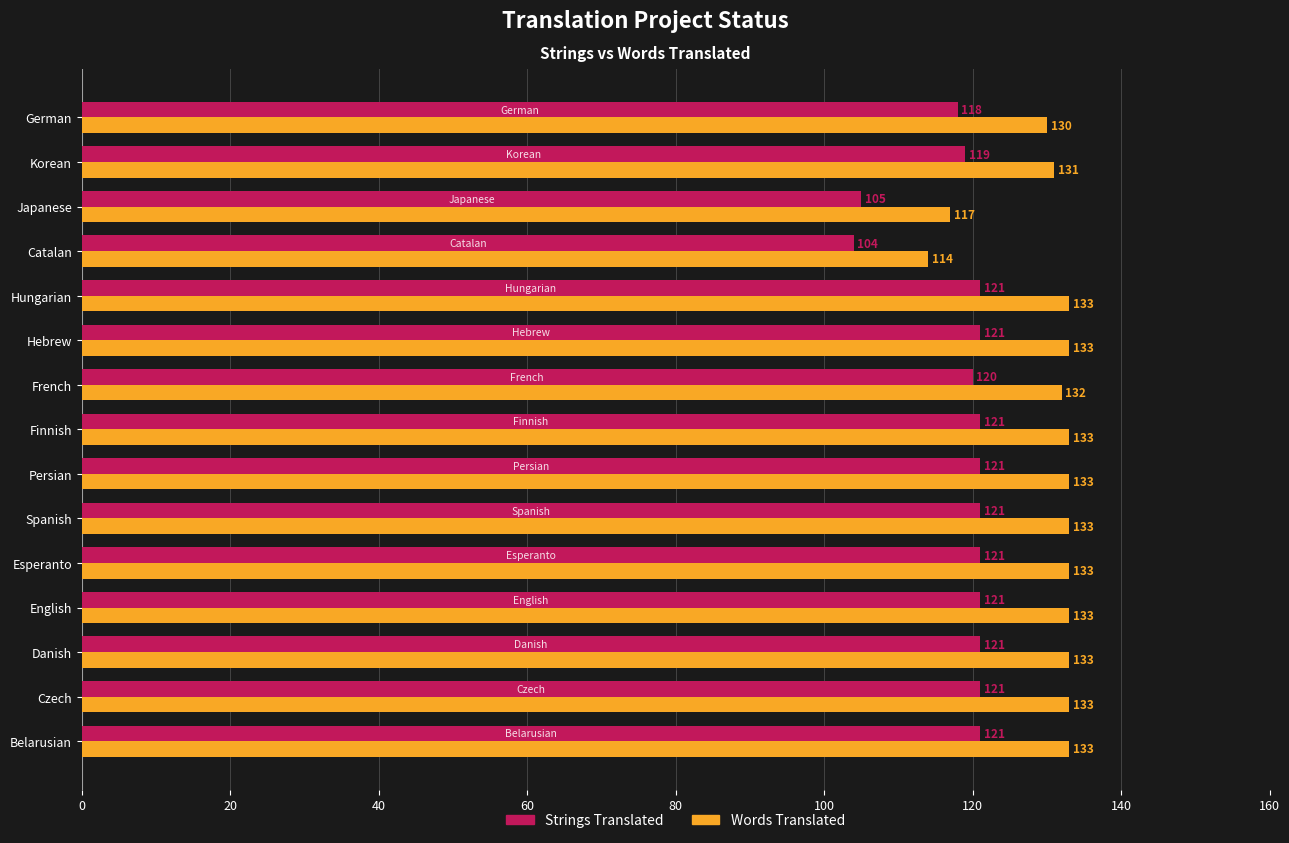

What are all the series names shown in the legend?

Strings Translated, Words Translated